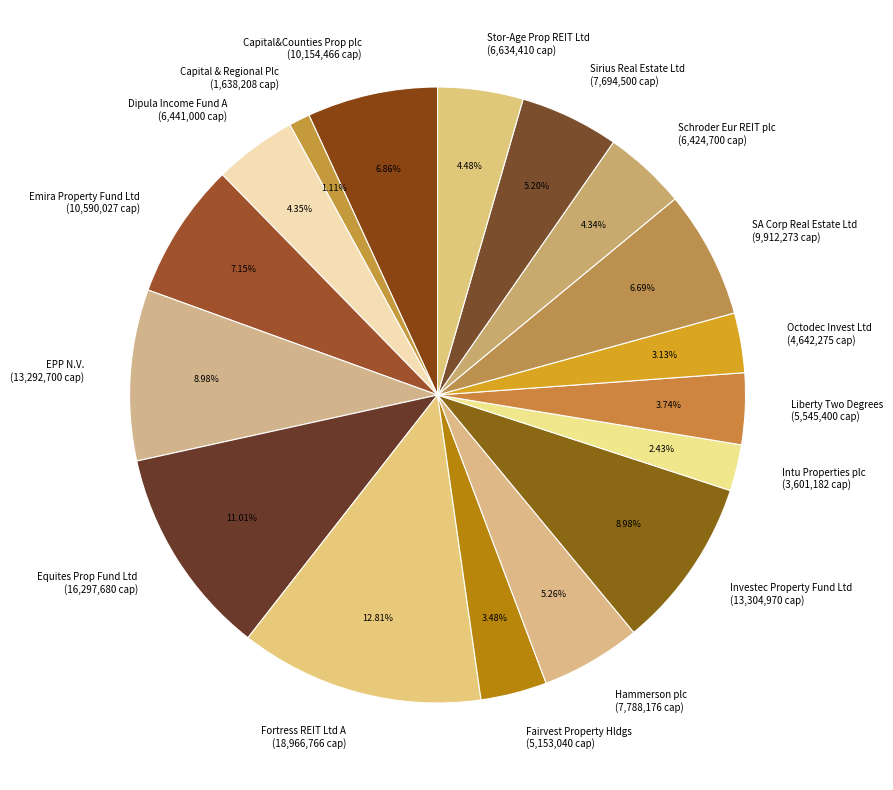

Which slice is the smallest?

Capital & Regional Plc